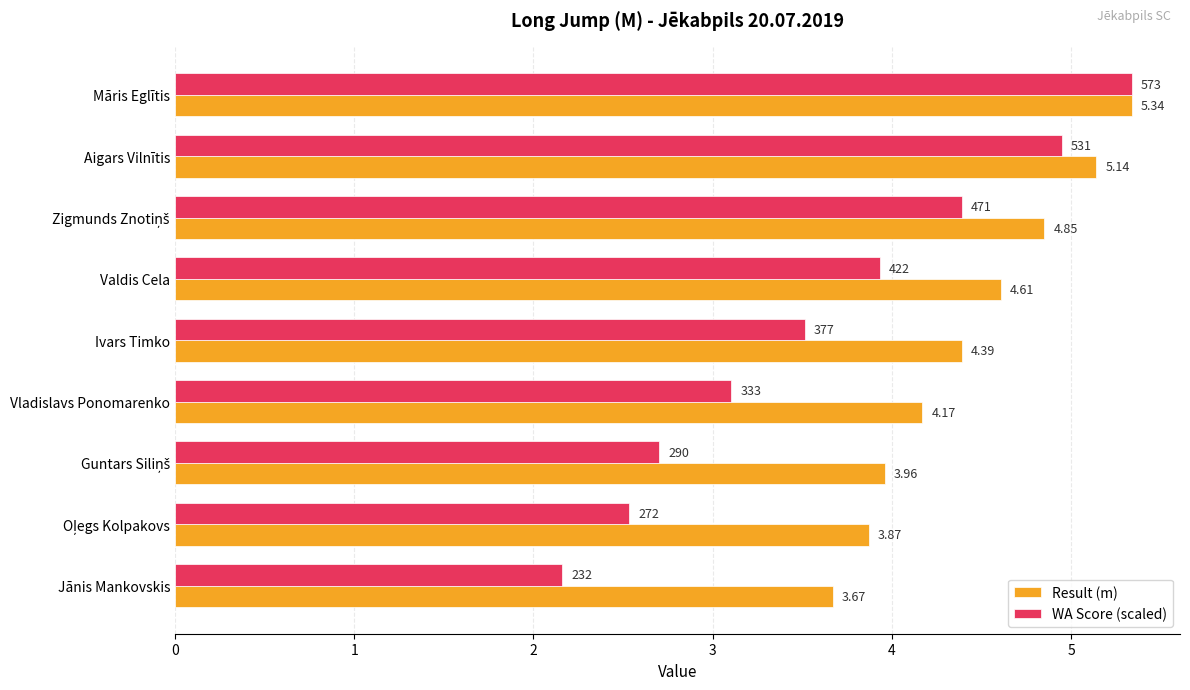

What is the sum of the Result (m) values at Valdis Cela and Ivars Timko?

9.0